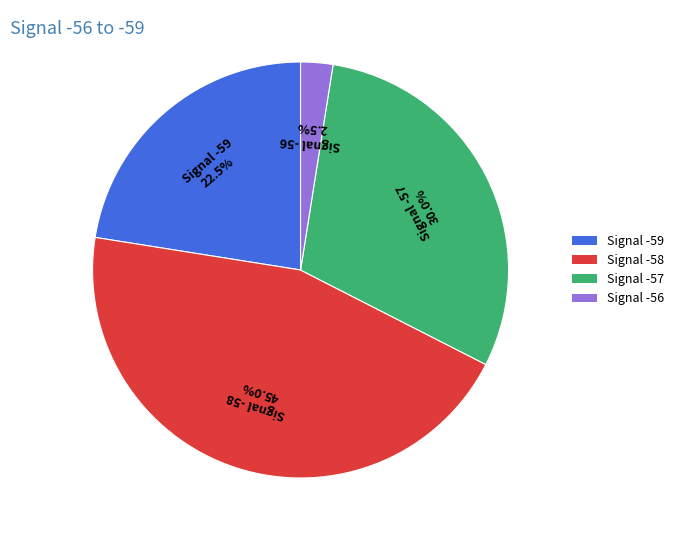

Is there a majority slice in this chart?

No